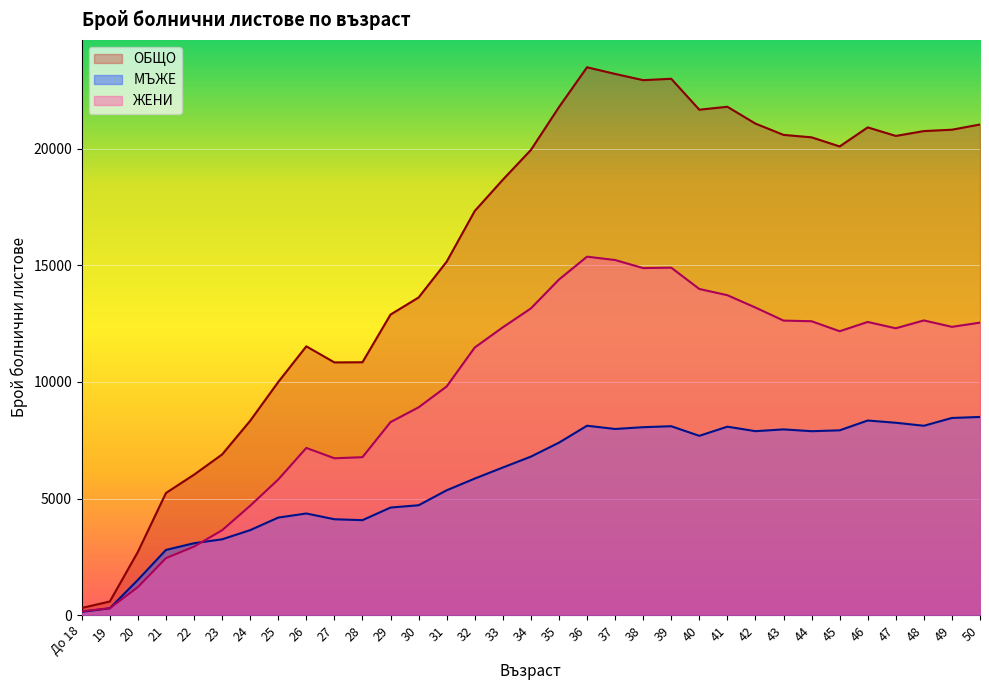

At which category does the chart reach its minimum across all series?

До 18